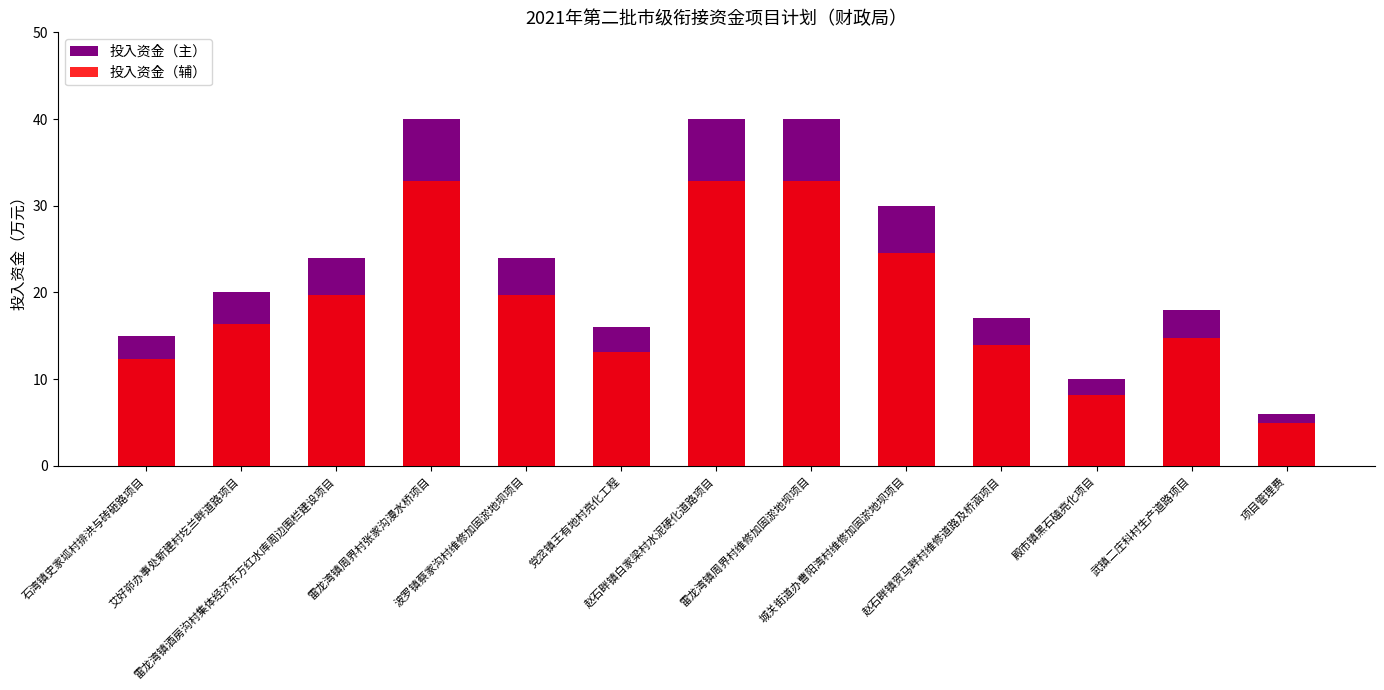

The 投入资金（辅） series shows 31.7 at 雷龙湾镇酒房沟村集体经济东方红水库周边围栏建设项目. True or false?

False